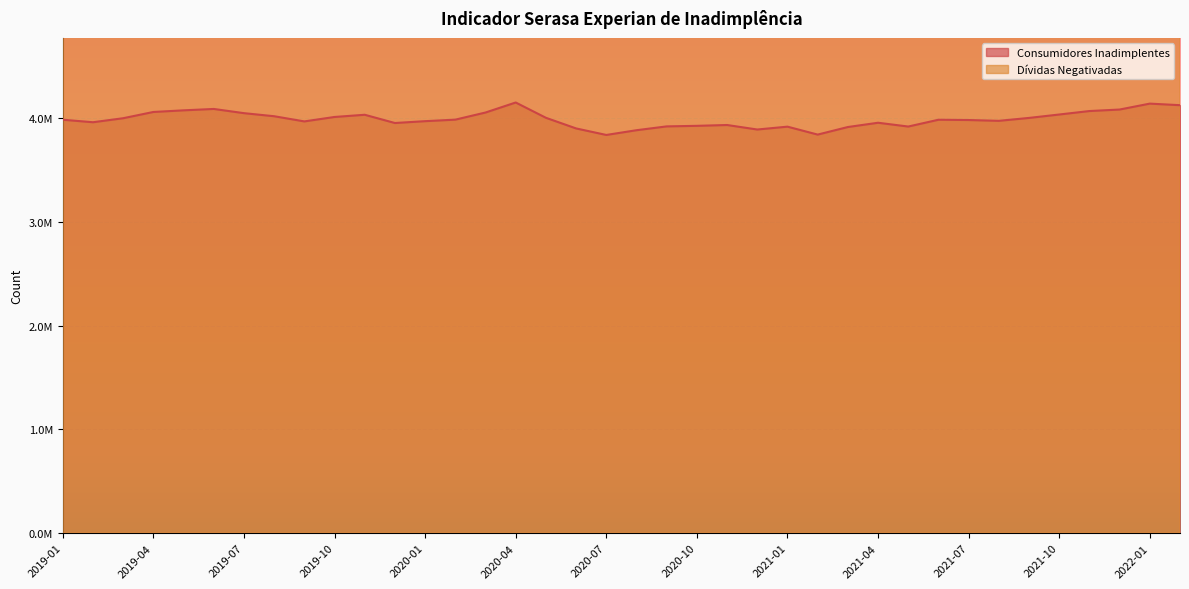

What is the label of the 23rd point from the right?

2020-04